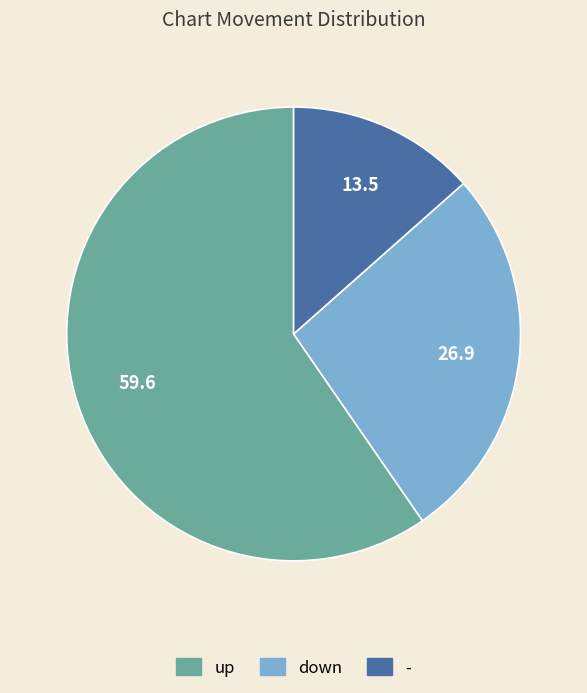

Which has a higher value, up or down?

up